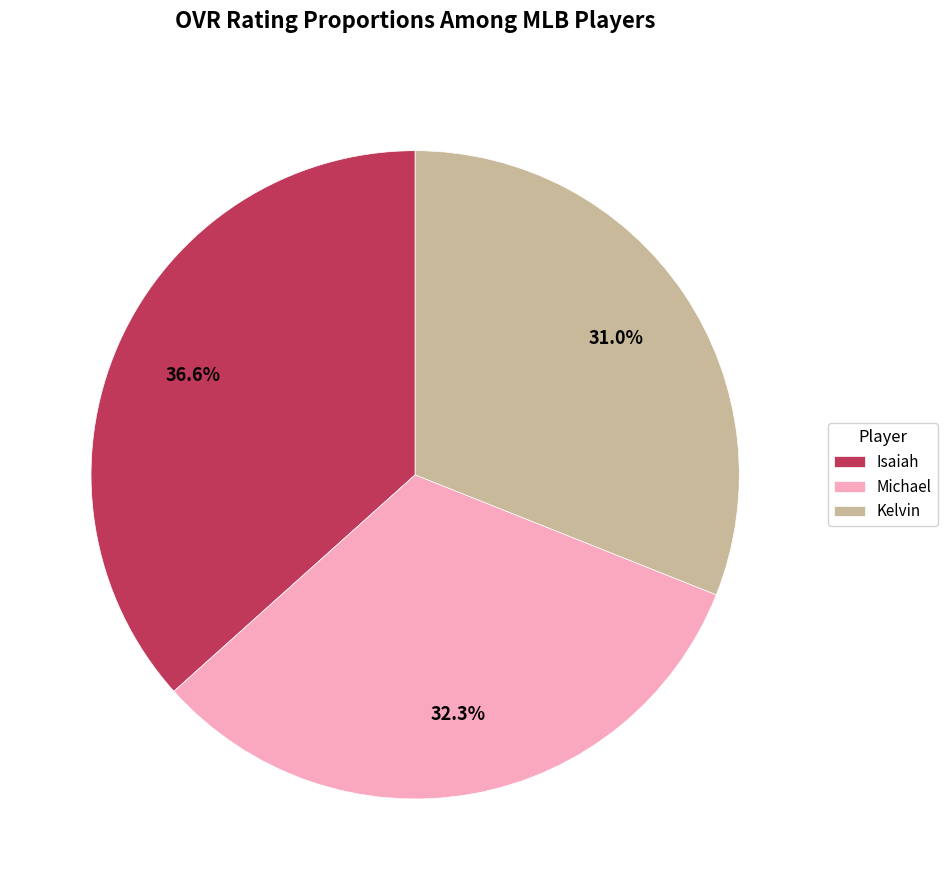

To the nearest percent, what portion does Michael represent?

32%